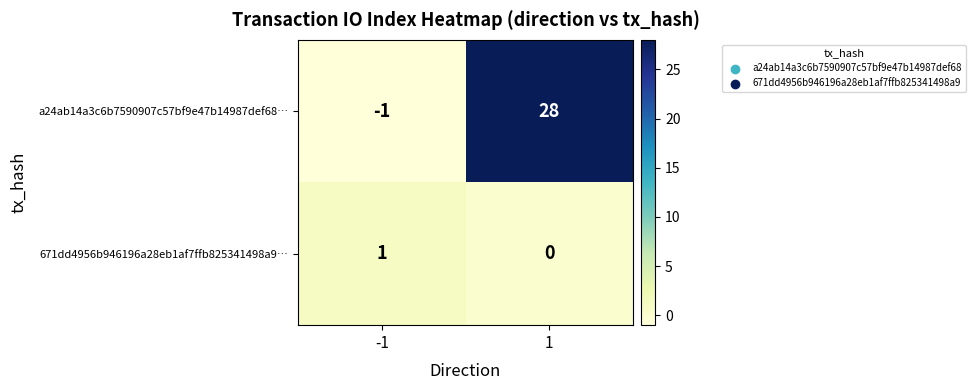

At how many categories does at least one series exceed 19?

1